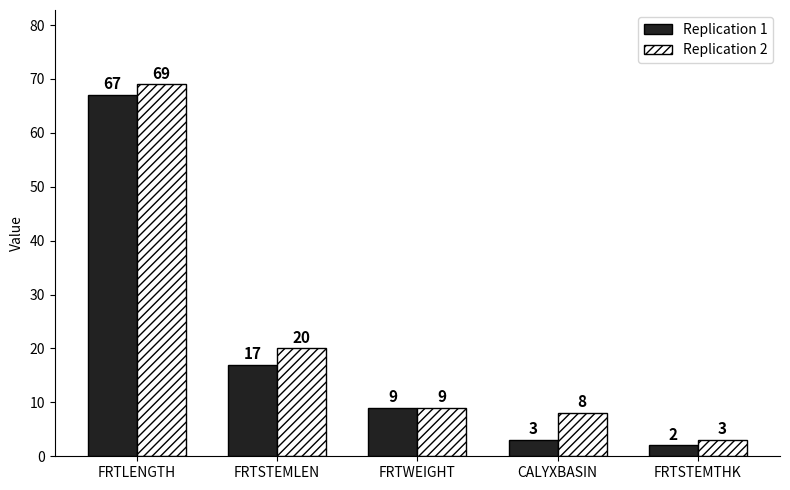

At which label does Replication 1 reach its minimum?

FRTSTEMTHK